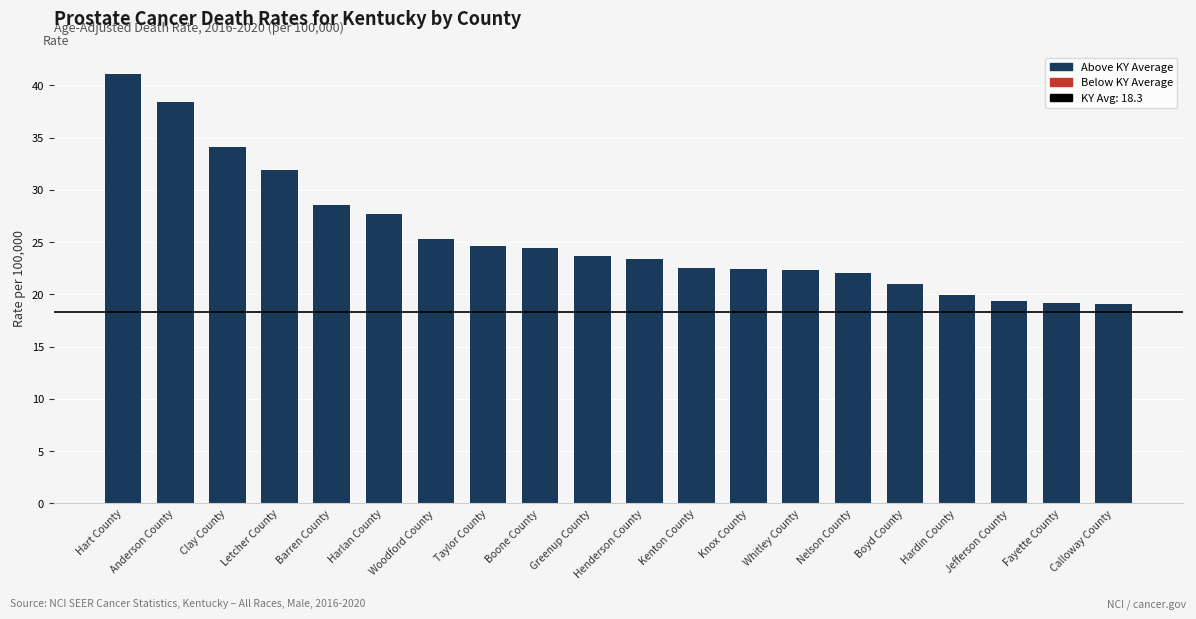

What is the label of the 6th bar from the left?

Harlan County